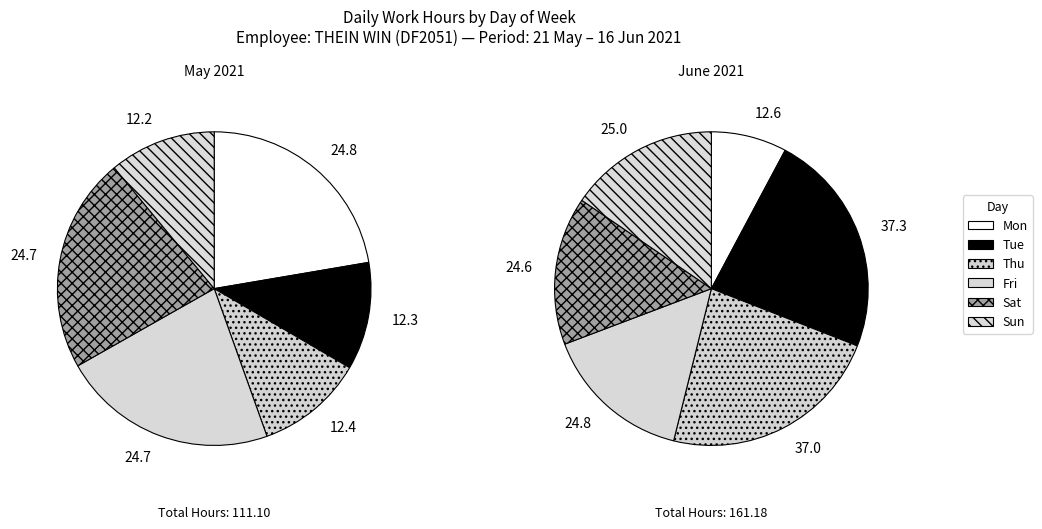

True or false: 5-Sat accounts for 16% of the total.

False